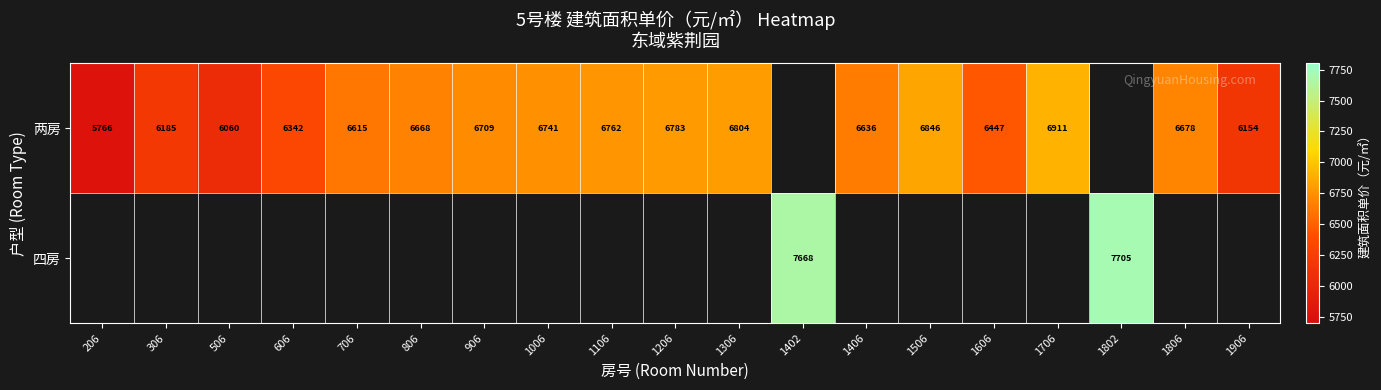

Which category has the highest value across all series?

1802